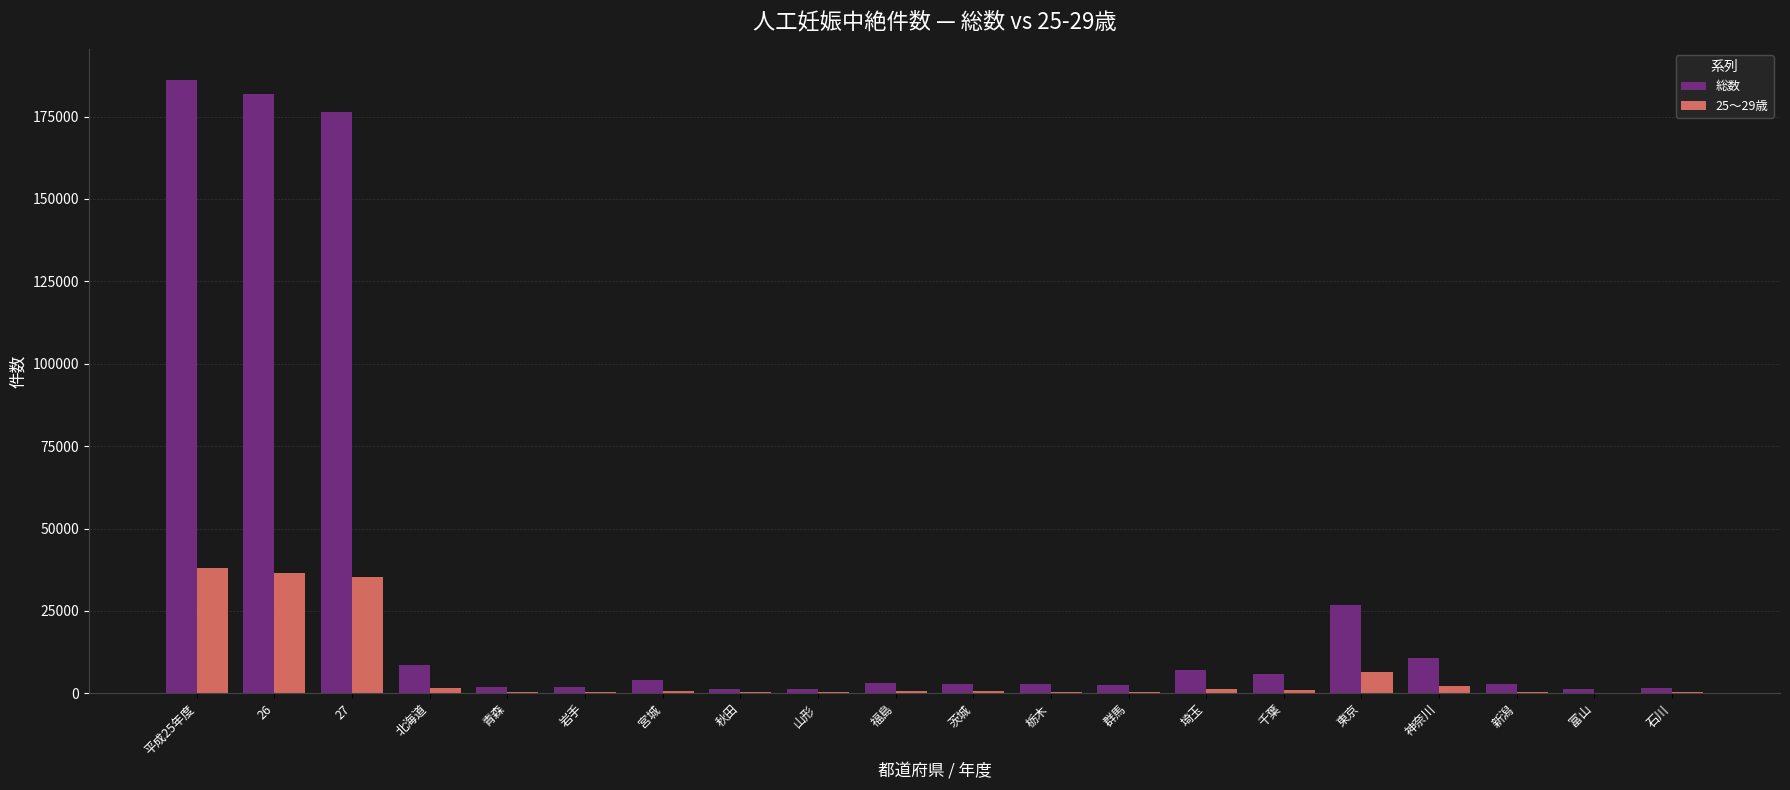

Where is 25～29歳 nearest to the value 19101?

東京